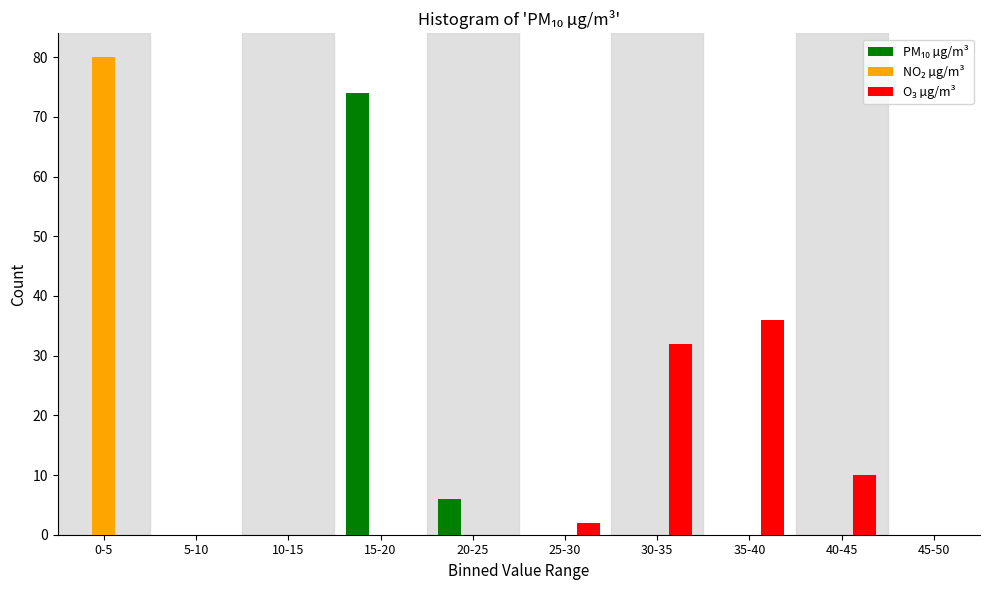

What is the total value across all series at 40-45?

10